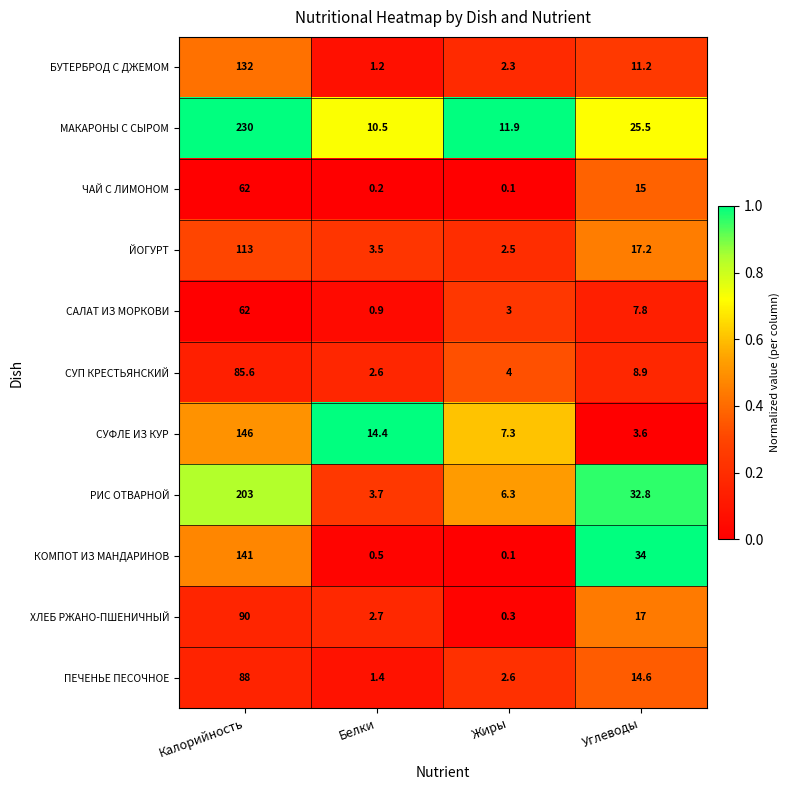

What is the sum of all МАКАРОНЫ С СЫРОМ values?

277.9